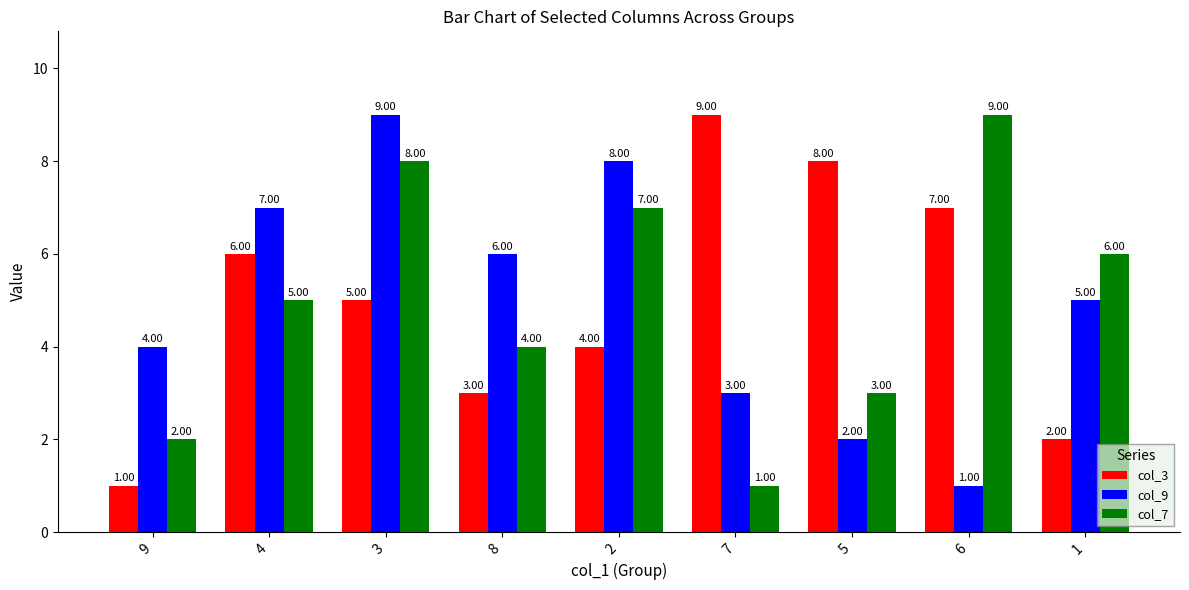

How many col_7 values are between 3 and 7?

5